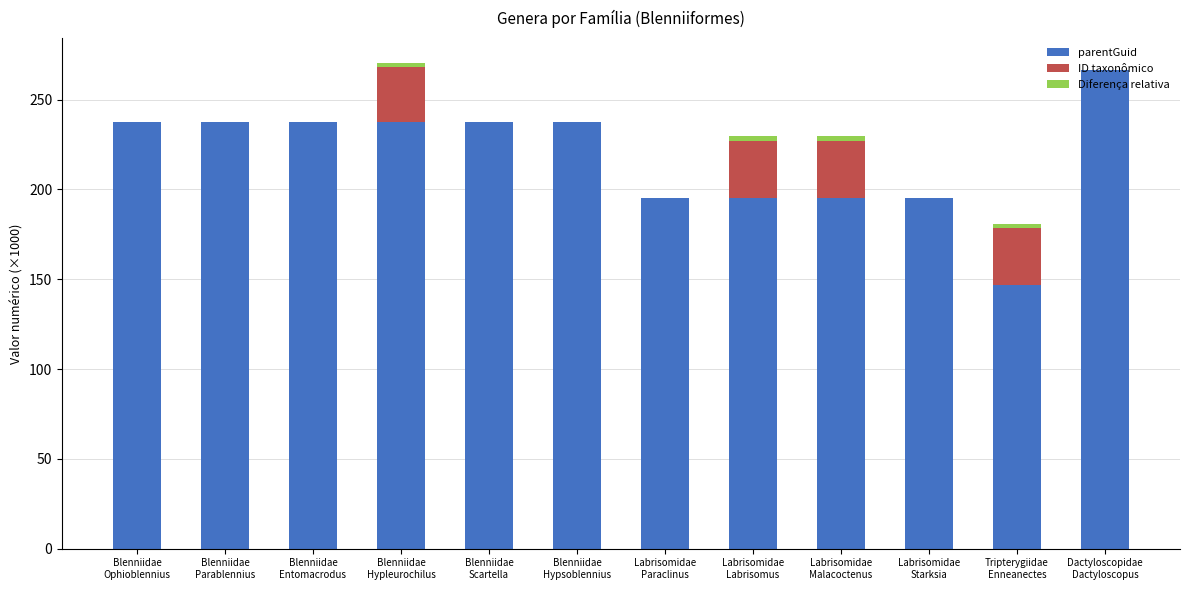

What is the highest value of the parentGuid series?

266.6